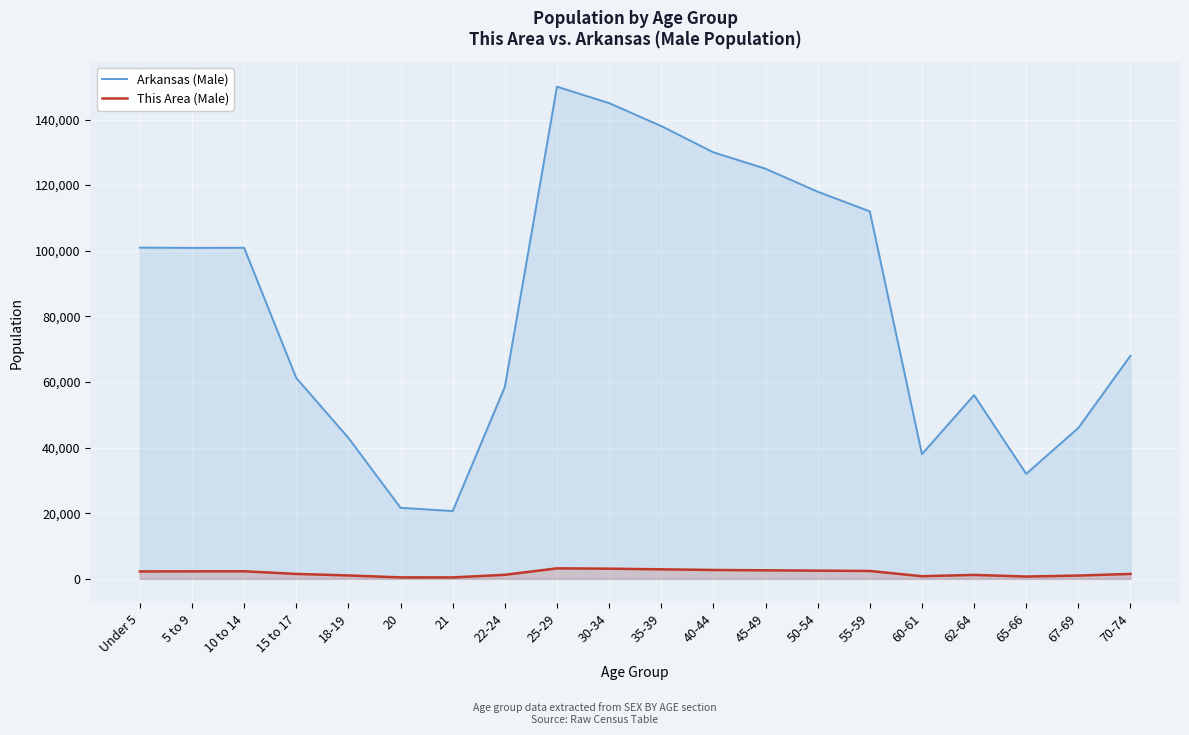

Does the chart display data point markers on the line(s)?

No